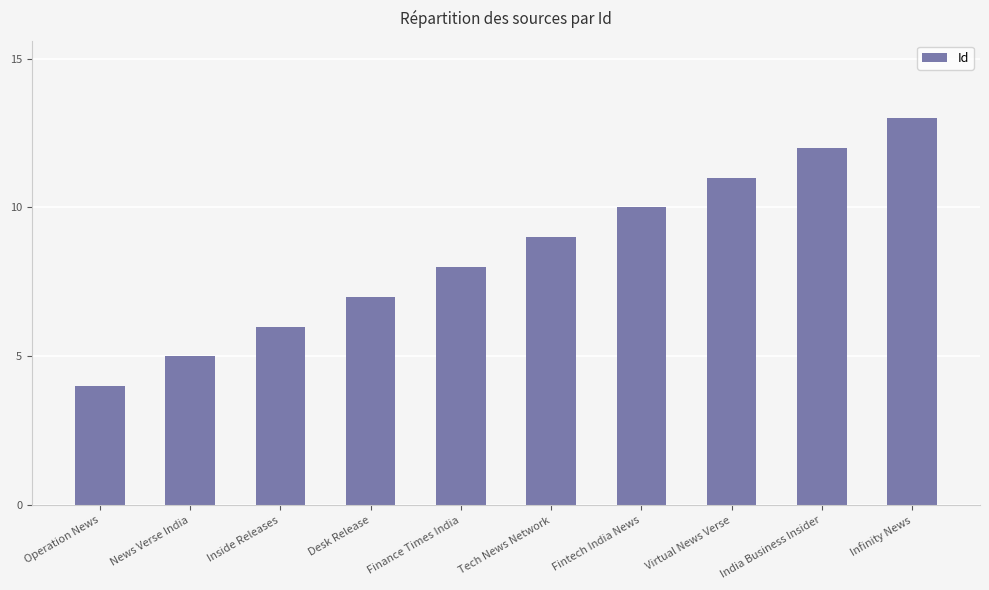

What position from the right is Desk Release?

7